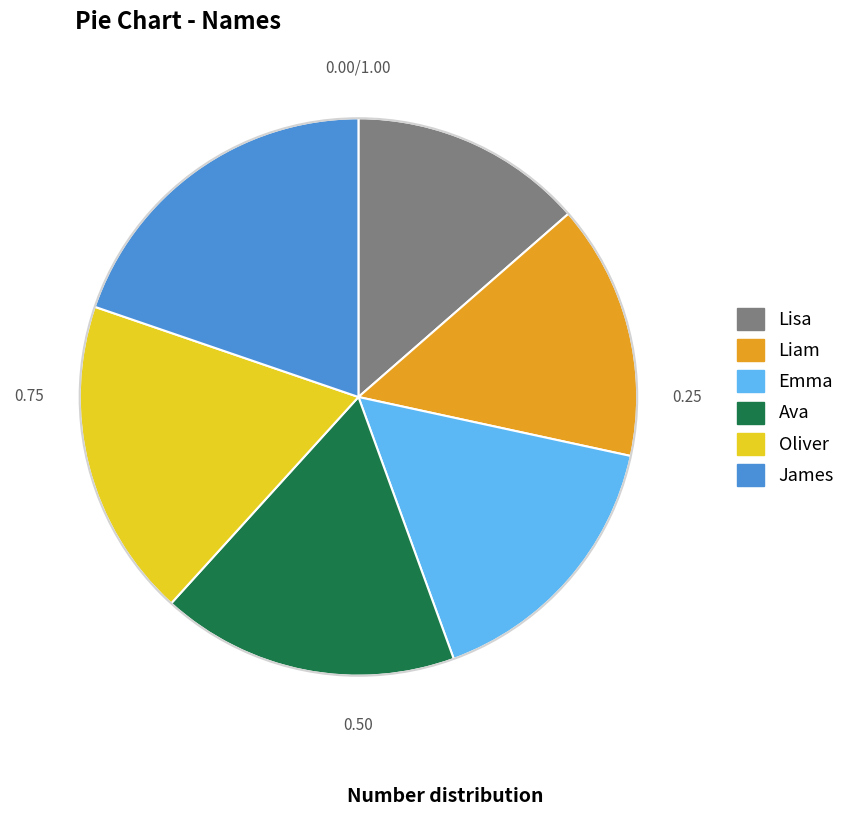

Which slice is the smallest?

Lisa